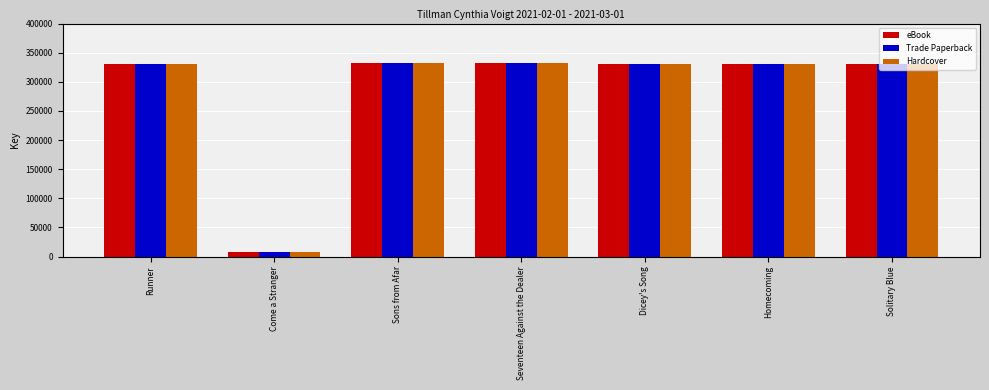

How many bars are there in total?

21